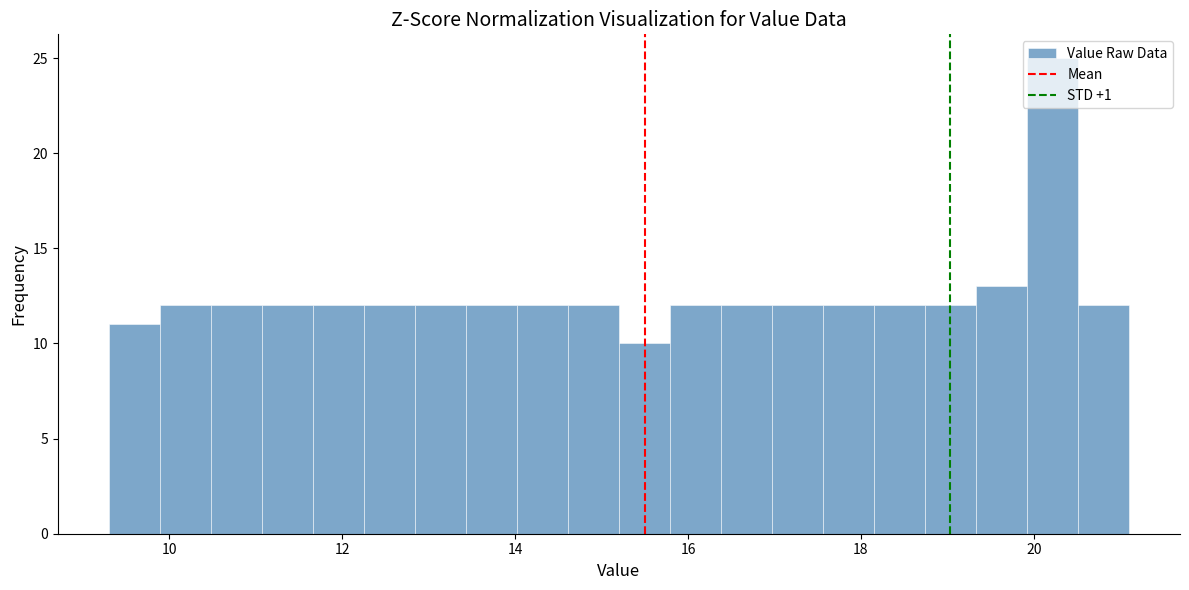

Around what value on the x-axis is the tallest bar? Give the approximate position of its centre, as read against the axis.

20.2